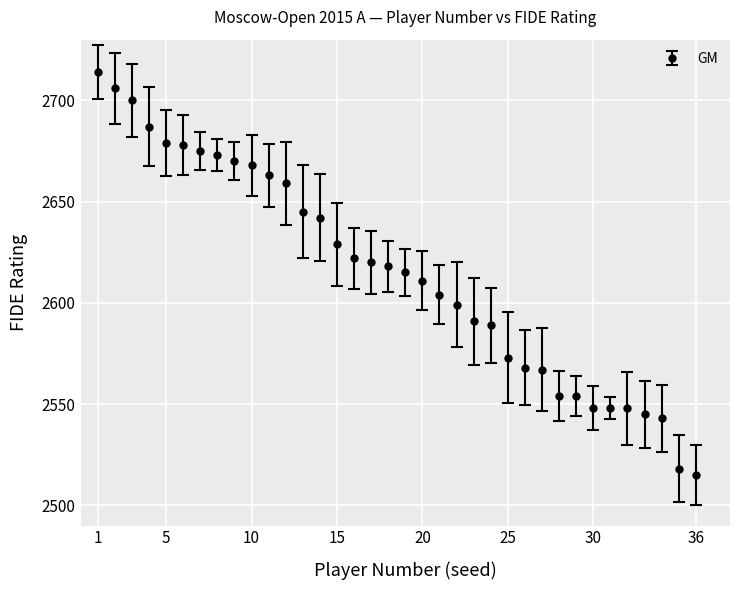

What is the maximum value shown in the chart?

2714